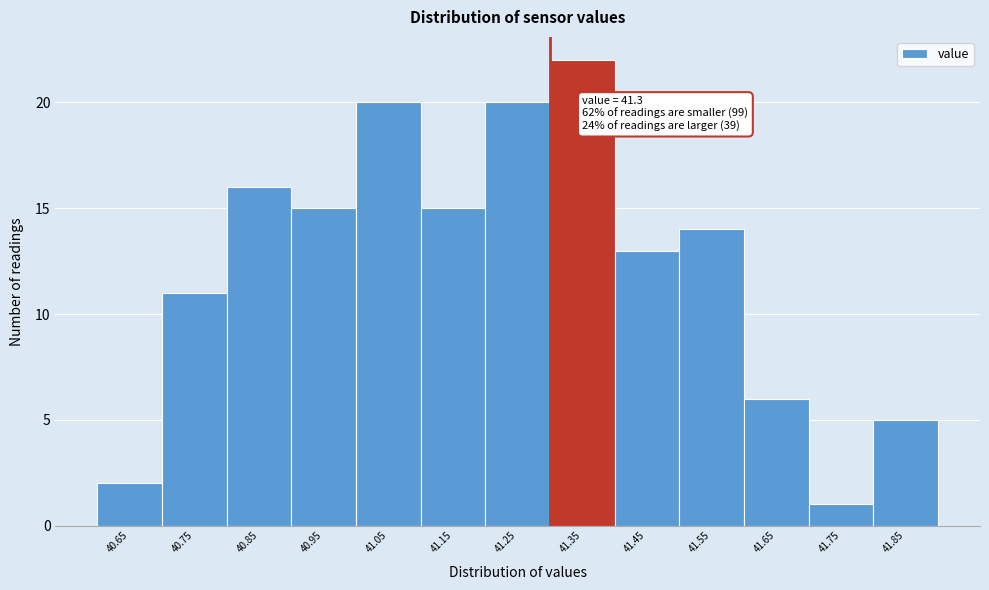

Over which range of the x-axis is the bar tallest?

41.3 to 41.4